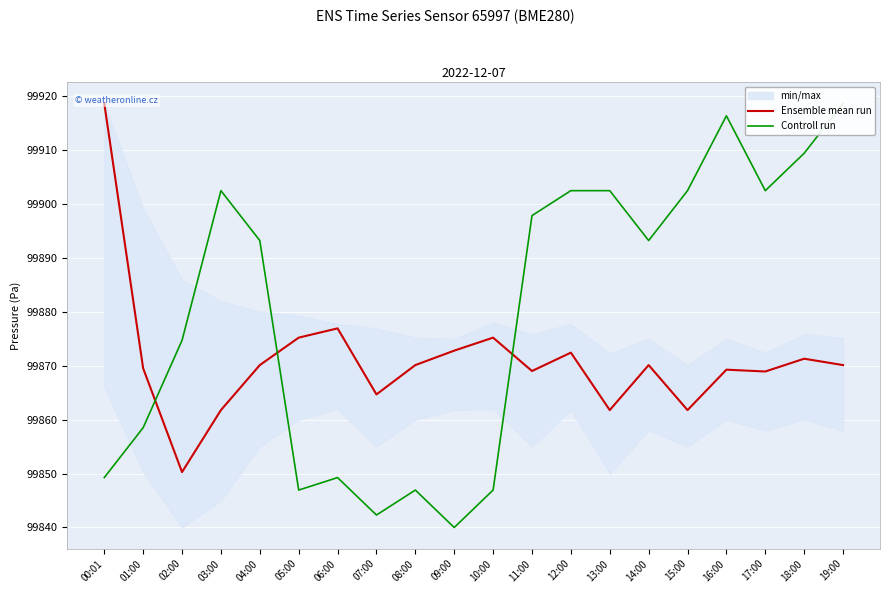

After their last crossing, which series has the higher values: Controll run or Ensemble mean run?

Controll run